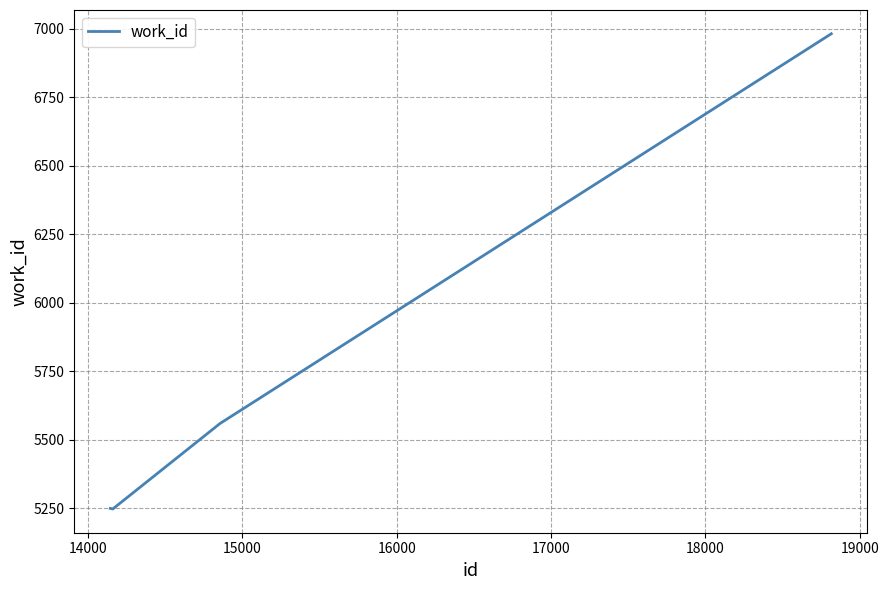

What is the difference between the maximum and minimum values?

1734